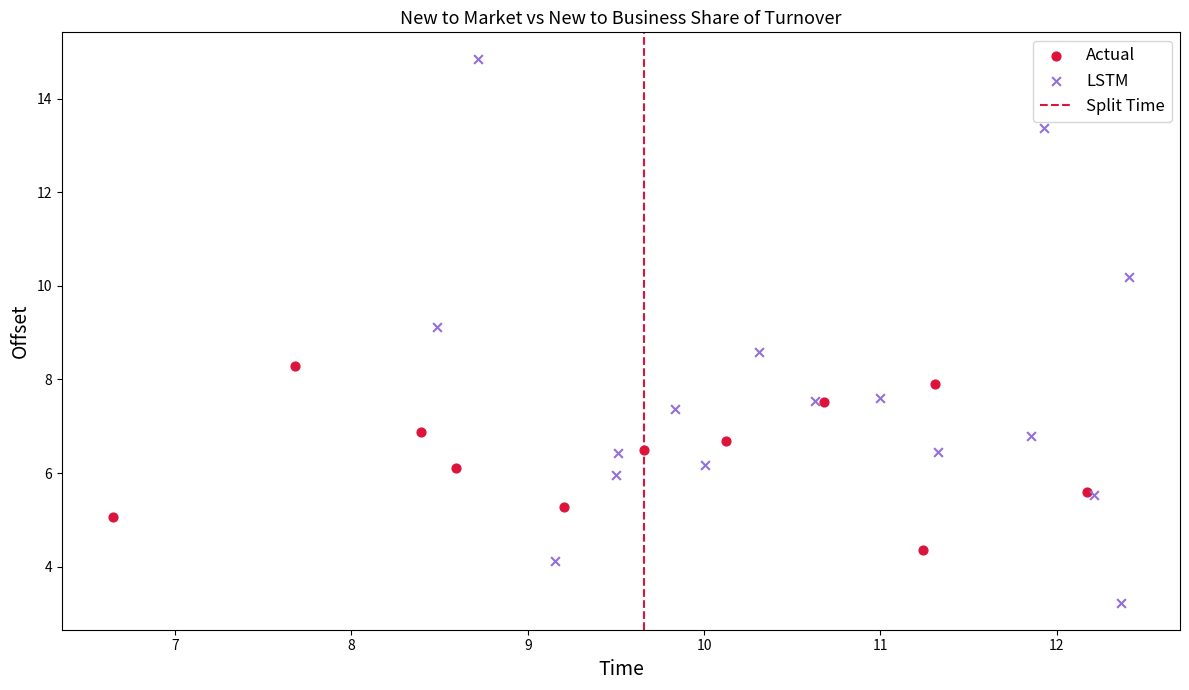

Which series contains the lowest Y value?

LSTM